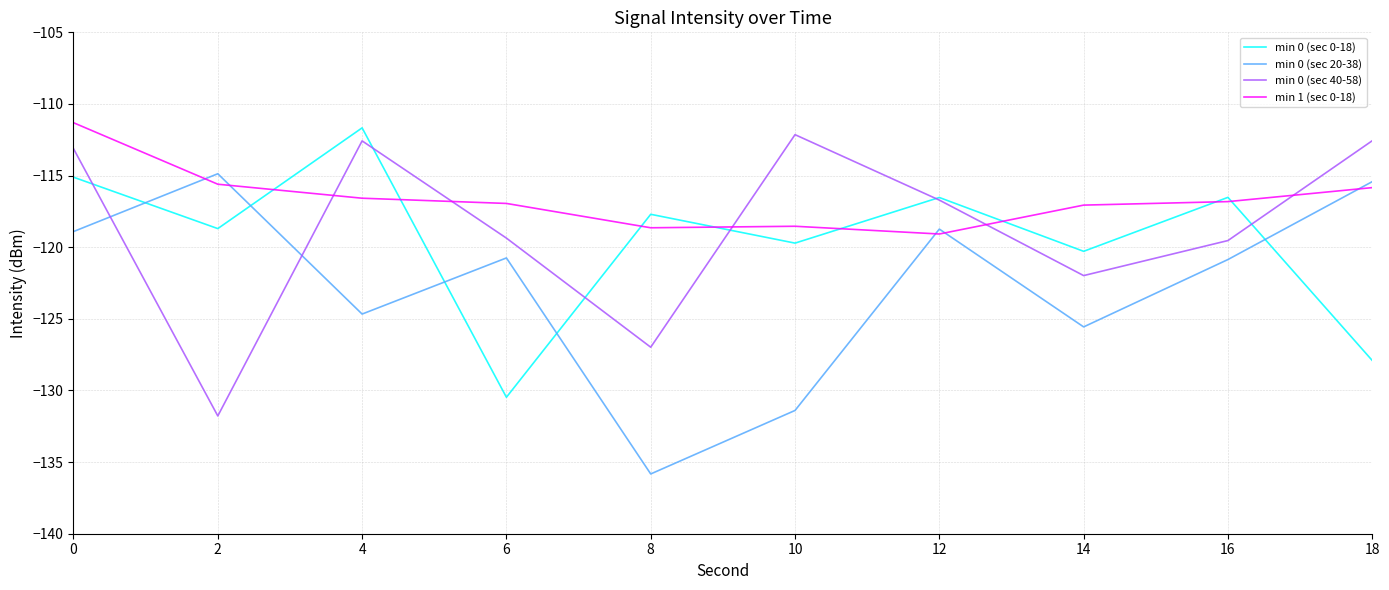

What is the sum of all min 0 (sec 40-58) values?

-1186.8